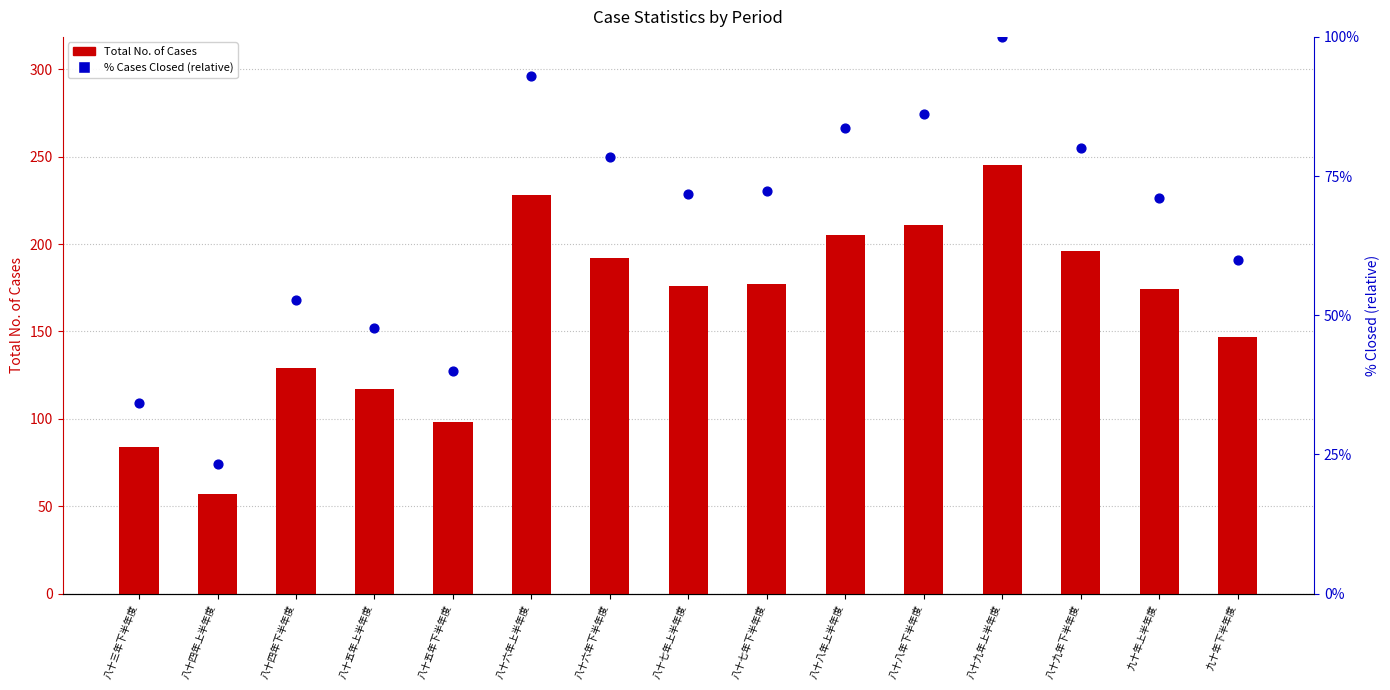

Which series has the largest total across all categories?

Total No. of Cases